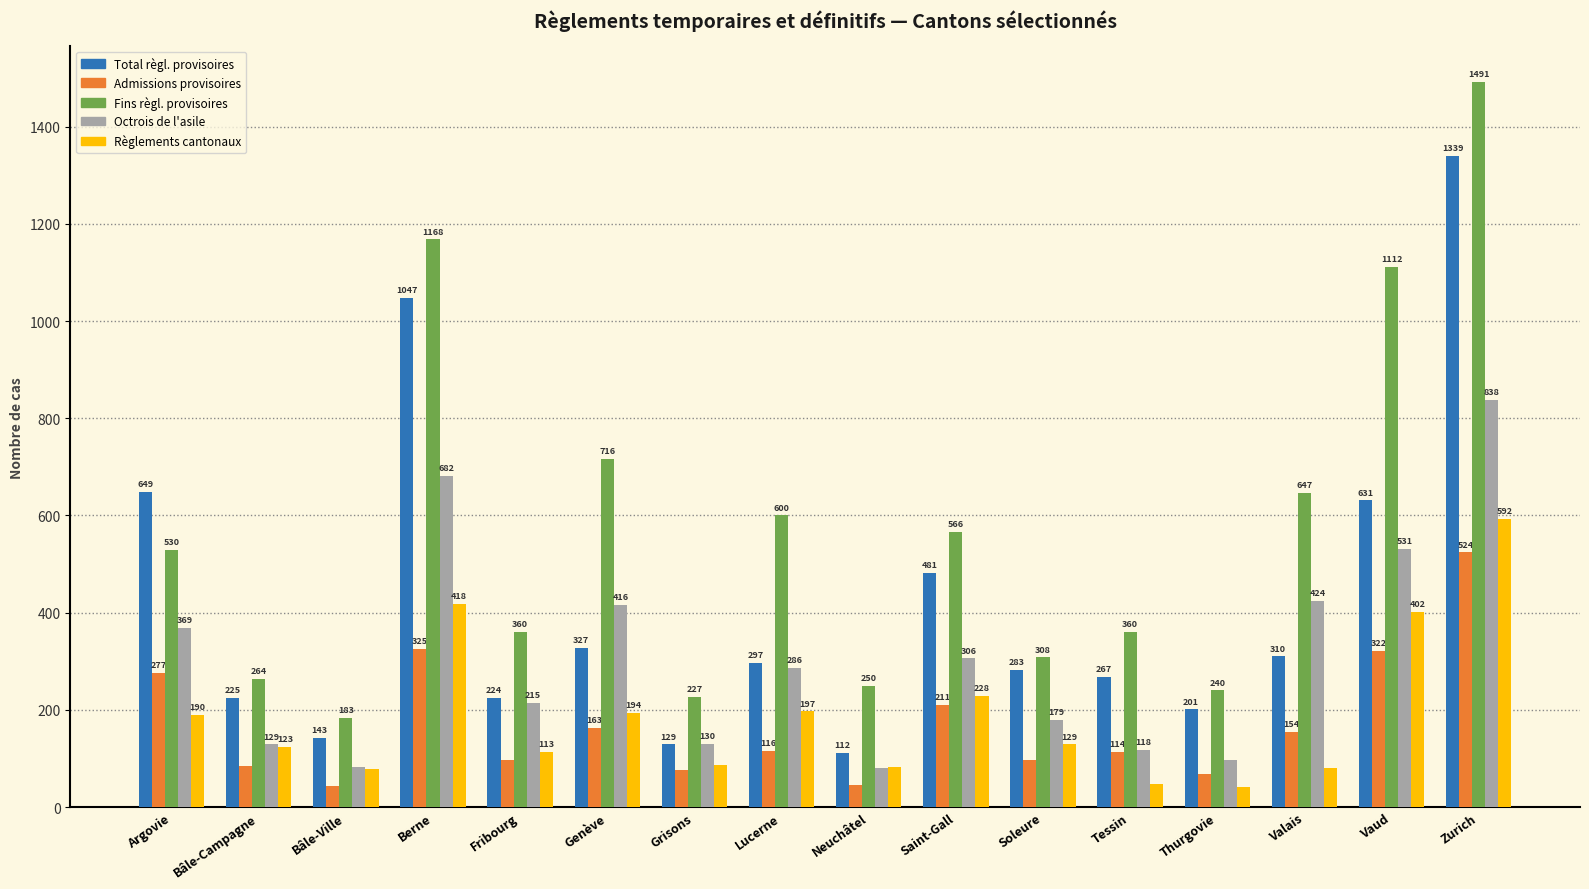

True or false: Octrois de l'asile has a value of 118 at Tessin.

True